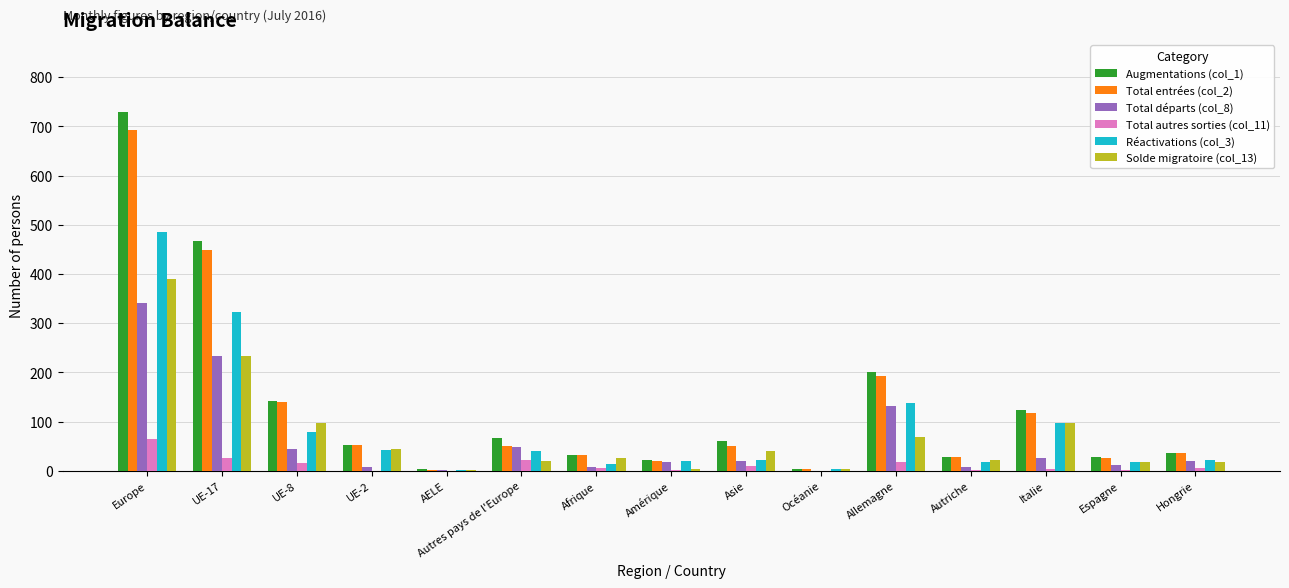

The value of Total entrées (col_2) at UE-2 is 52. True or false?

True